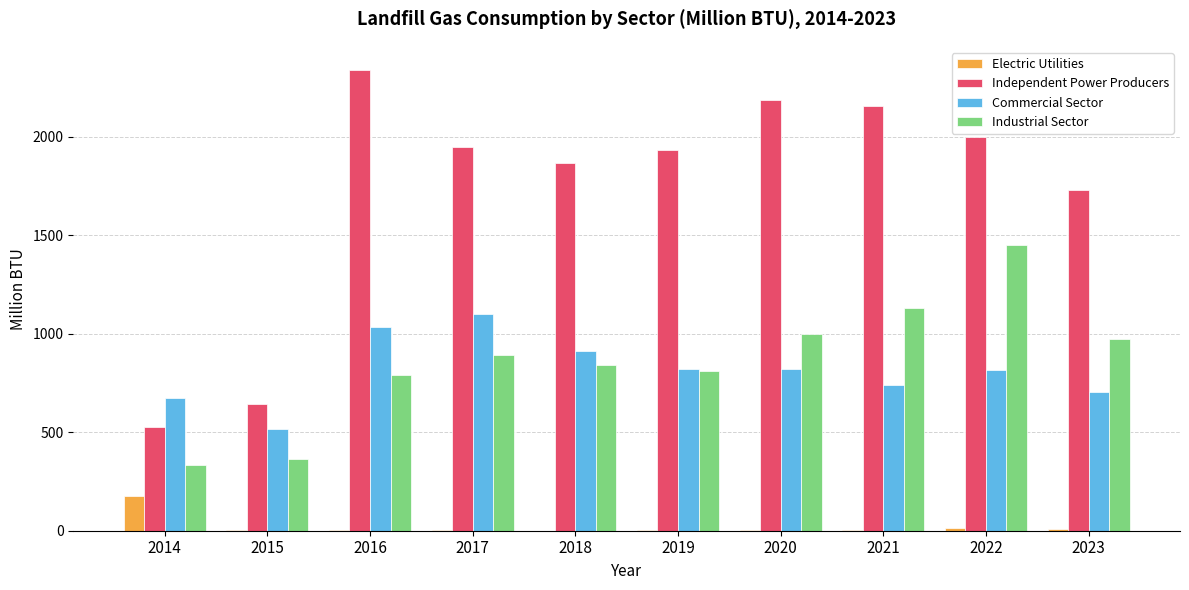

How many series are shown in this chart?

4